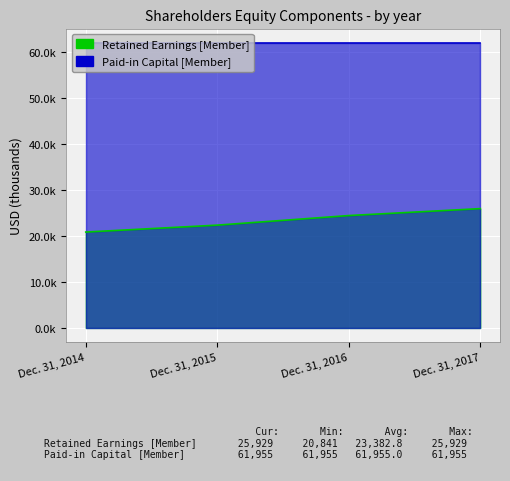

Between Dec. 31, 2015 and Dec. 31, 2014, which is larger?

Dec. 31, 2015